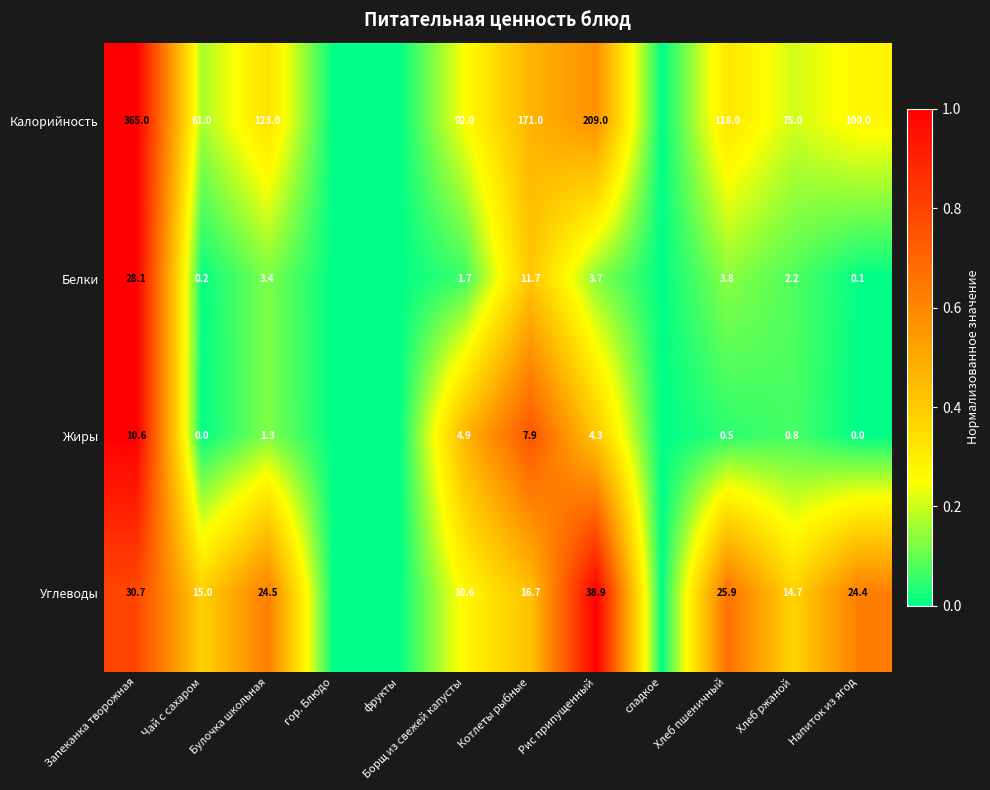

Count the number of categories in the chart.

12